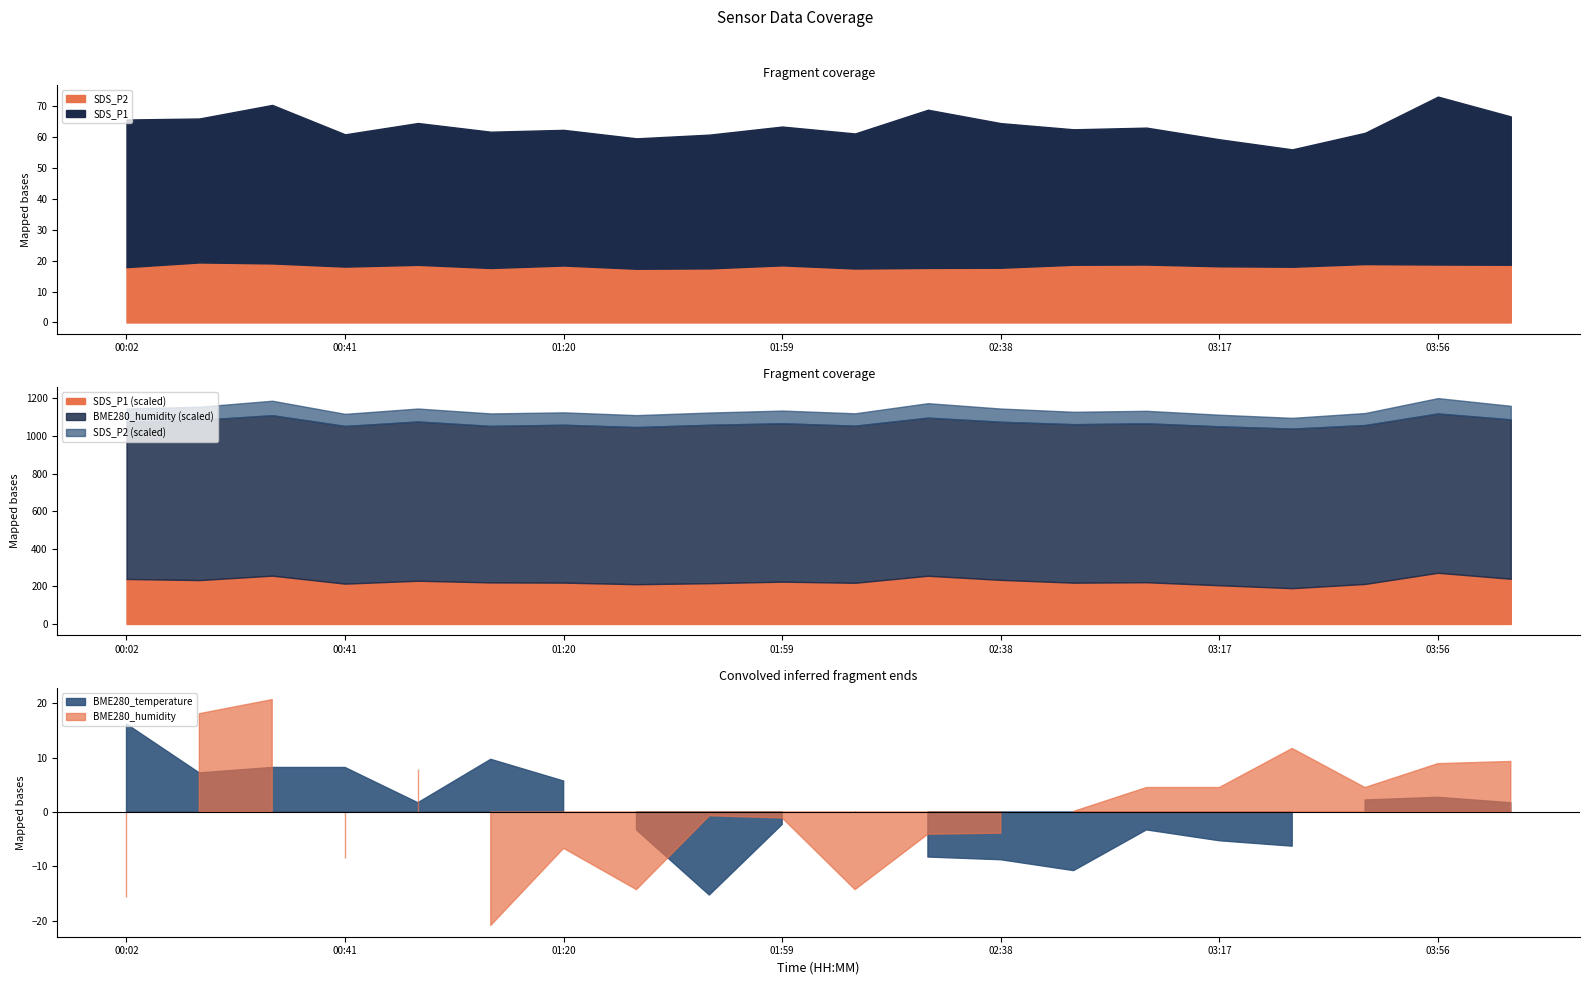

Where is the first local maximum for SDS_P1?

00:28